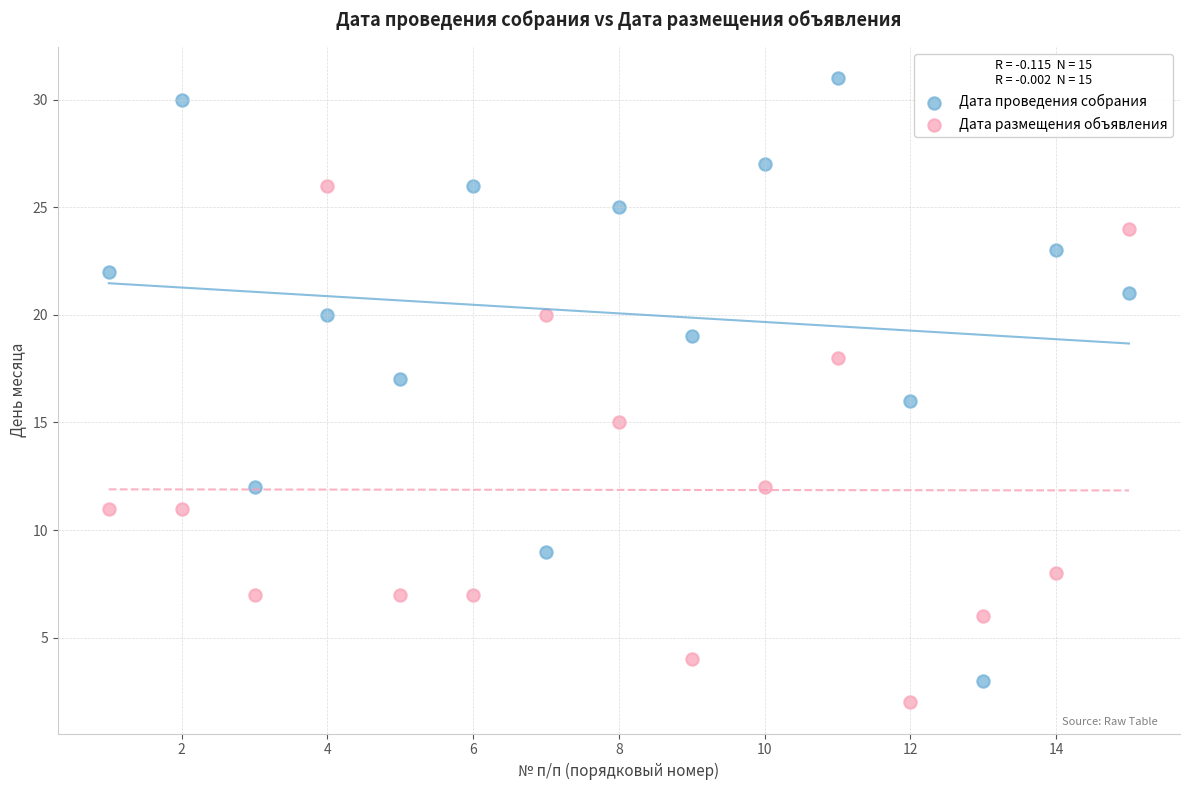

Which series reaches the maximum Y coordinate?

Дата проведения собрания